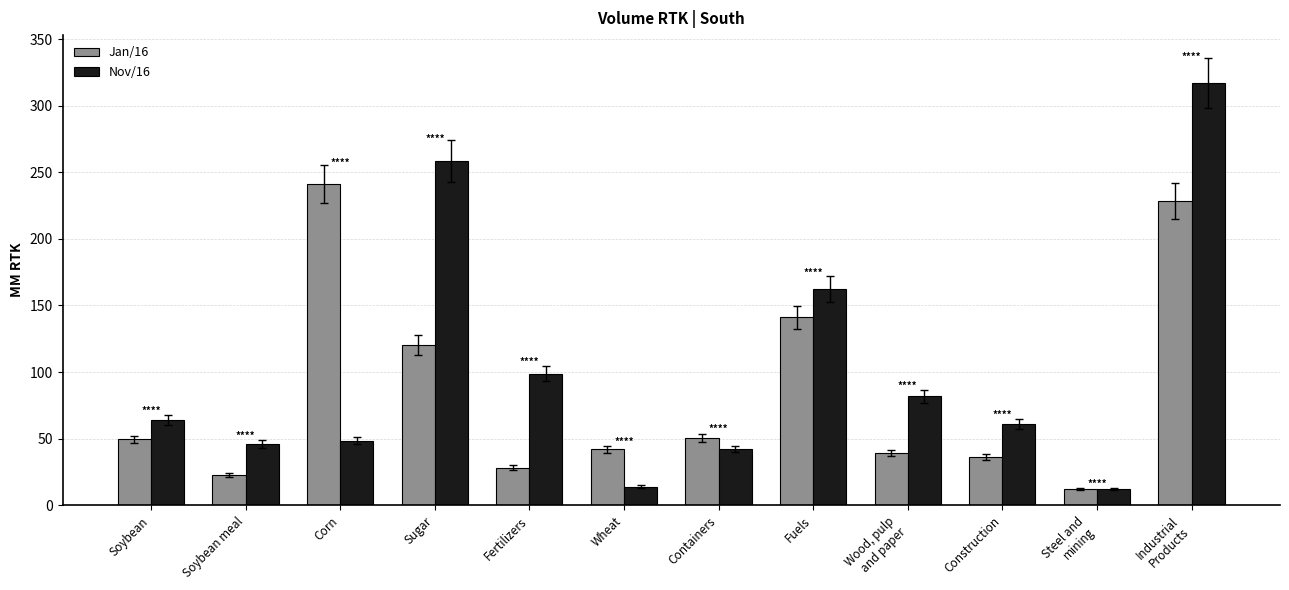

How many bars are there in total?

24